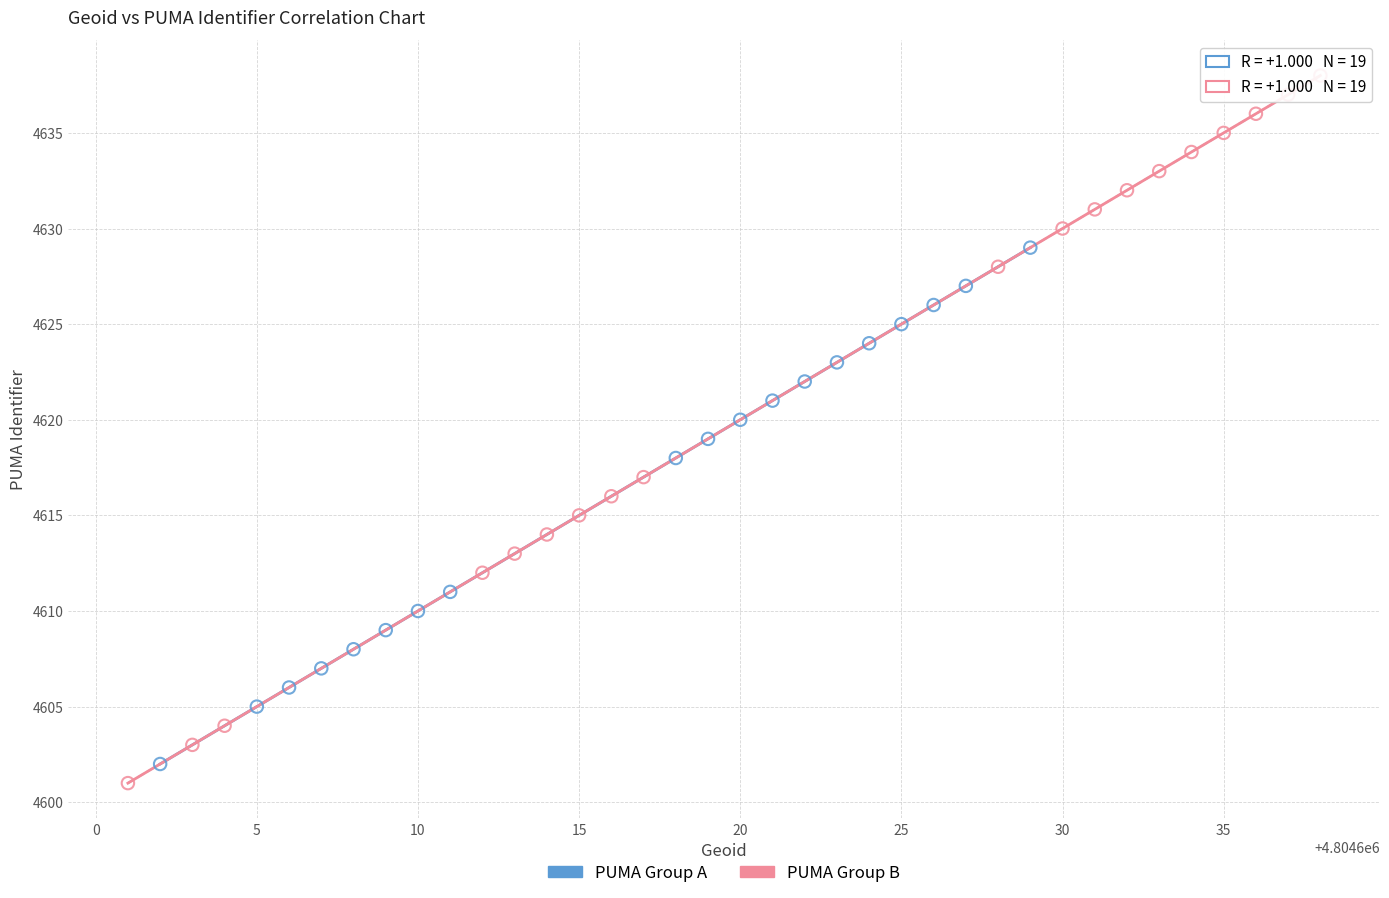

Which series has the widest spread of Y values?

PUMA Group B